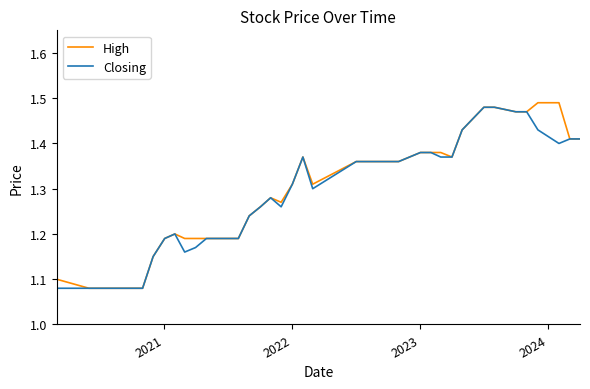

Which series has the largest range (max minus min)?

High